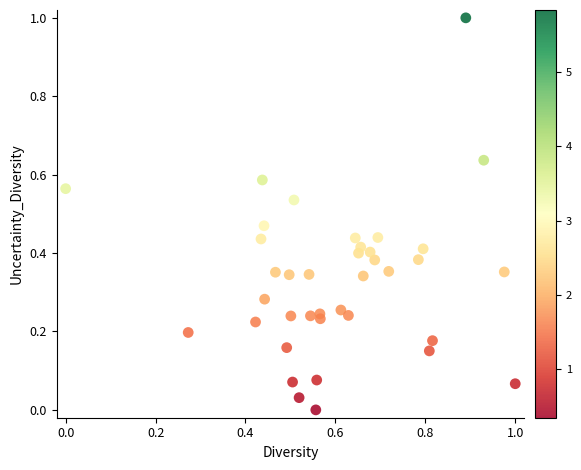

What is the range of Y values (max minus min)?

1.0